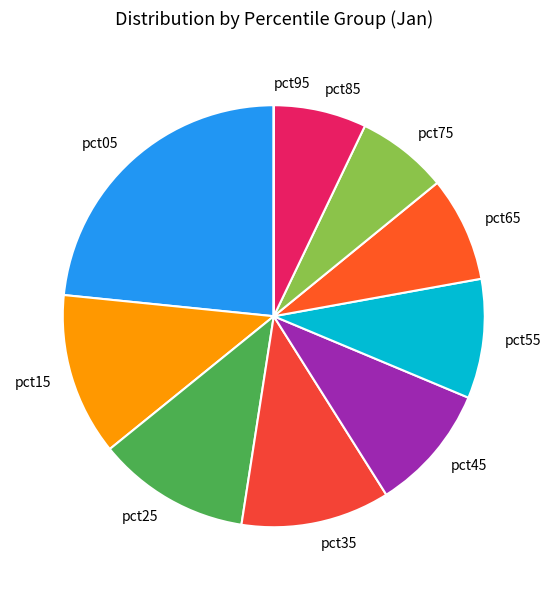

Which has a higher value, pct25 or pct55?

pct25